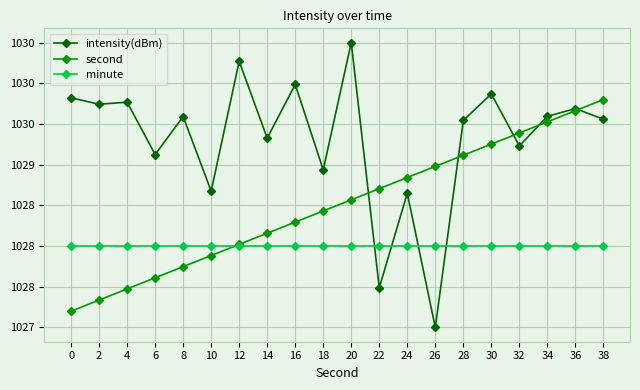

Read the minute value at 10.

1028.0